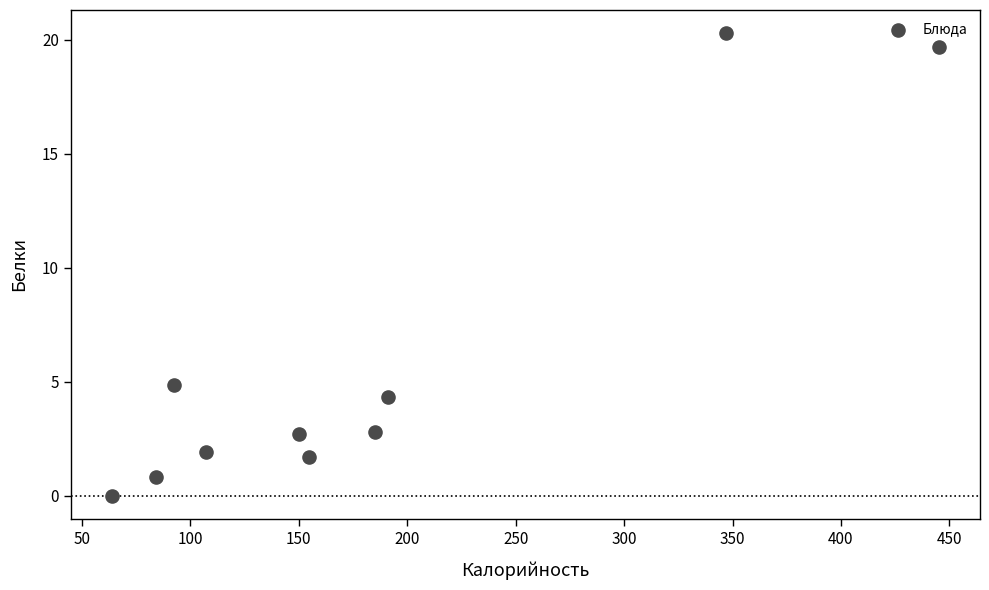

What Y value in the scatter plot is closest to 10?

4.8